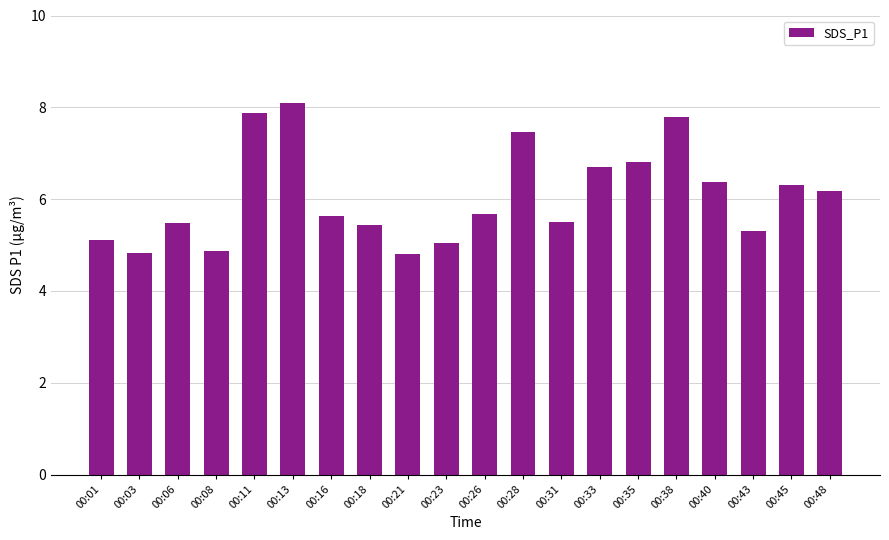

How many data points are less than 5?

3